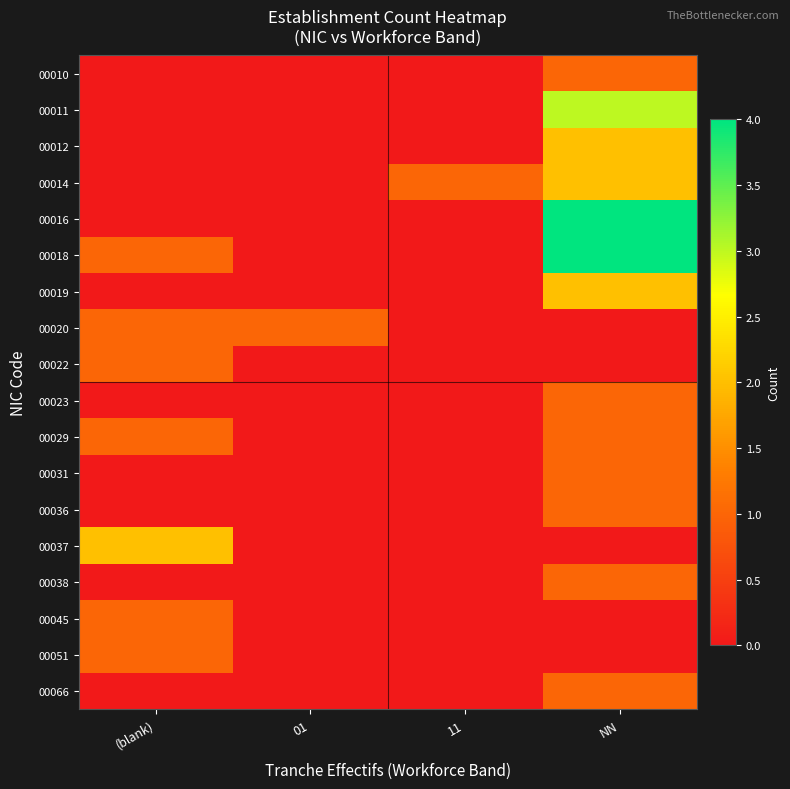

At how many categories does at least one series exceed 0?

4